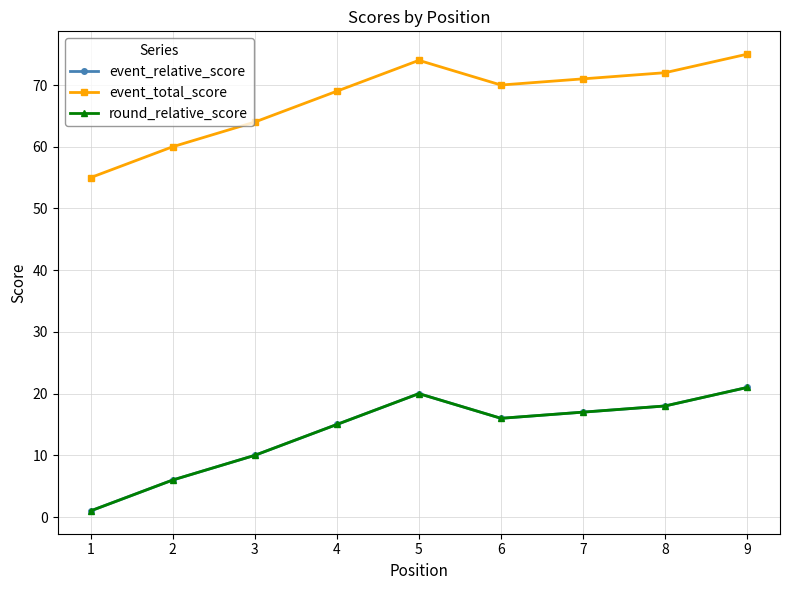

What is the value of the round_relative_score point at the 1st from the left?

1